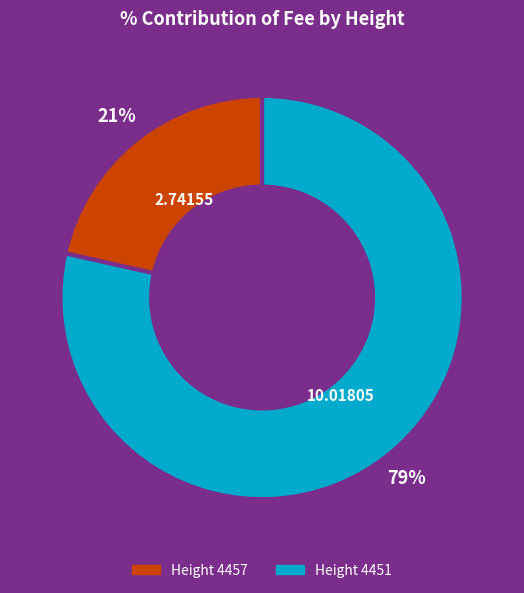

Is there a majority slice in this chart?

Yes